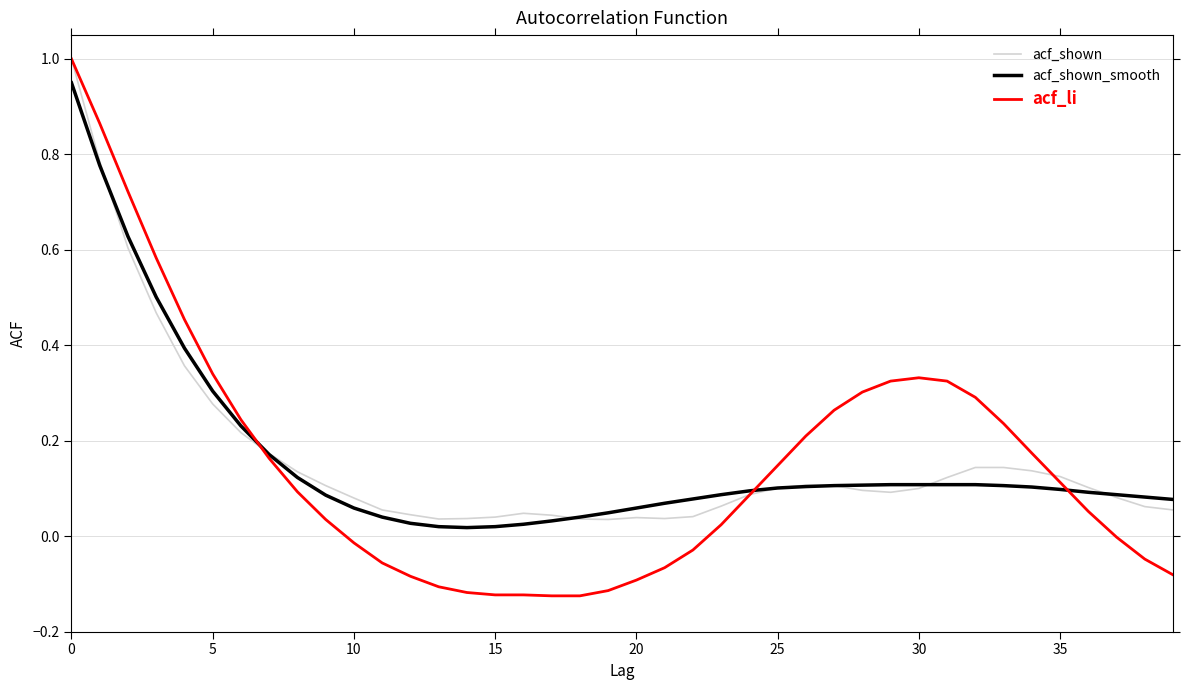

Does the chart display data point markers on the line(s)?

No